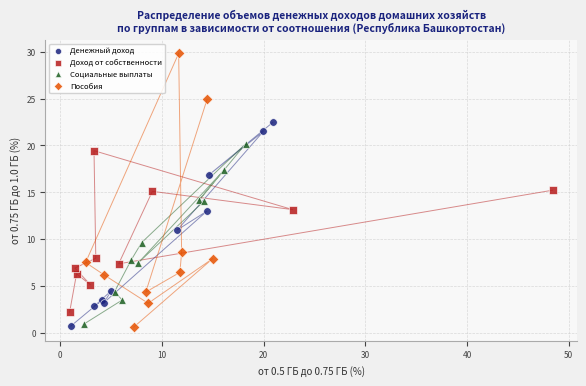

Which series has the widest spread of Y values?

Пособия